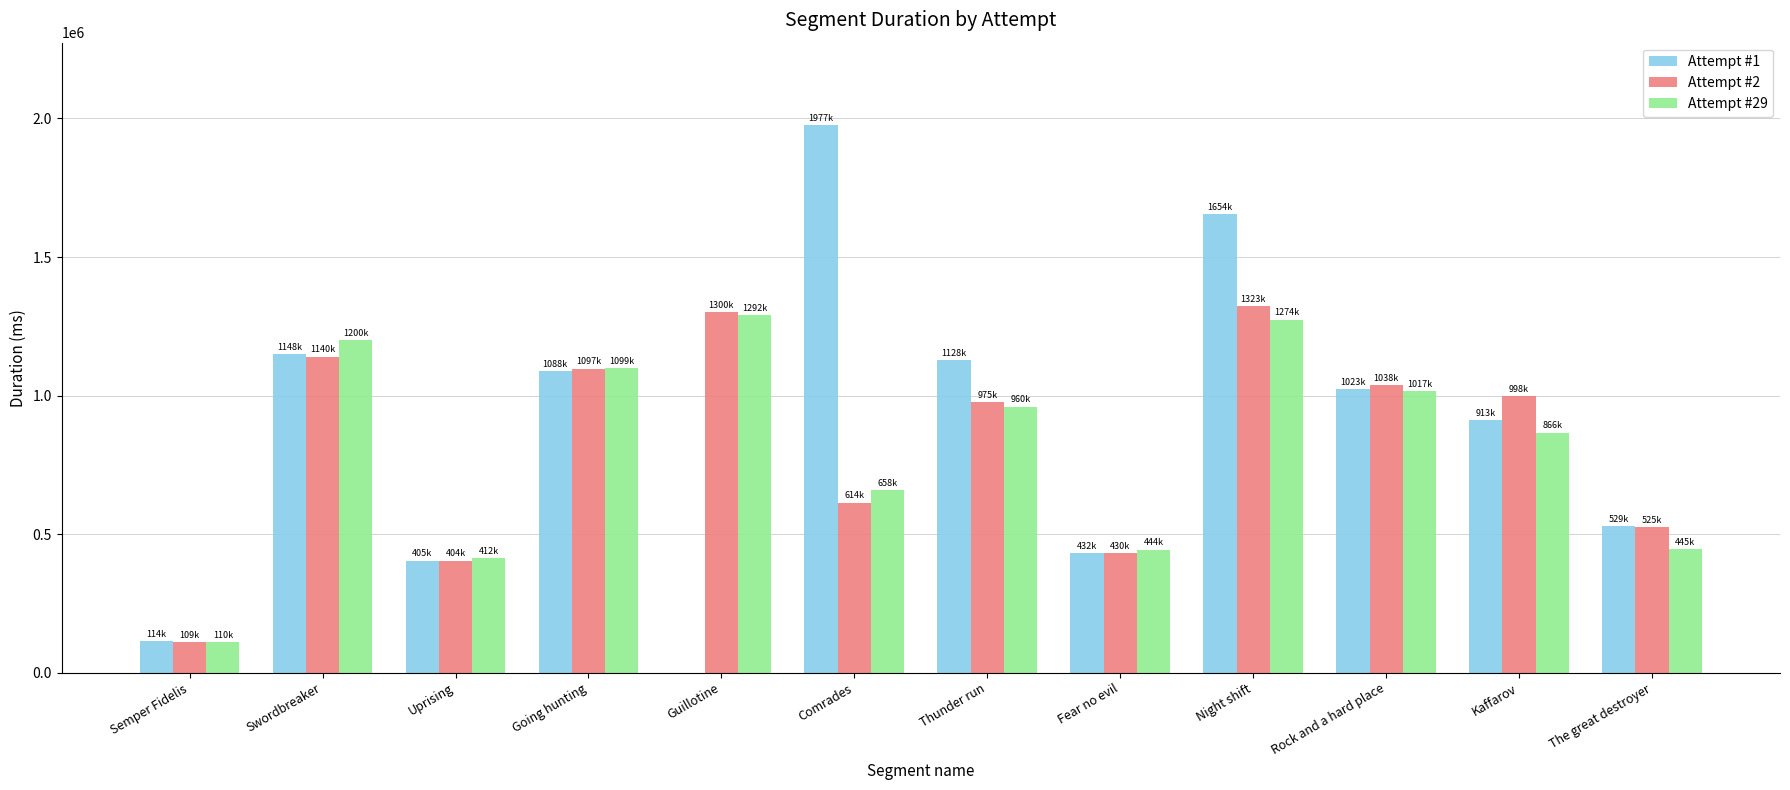

Is it true that Attempt #29 equals 1274371 at Night shift?

True